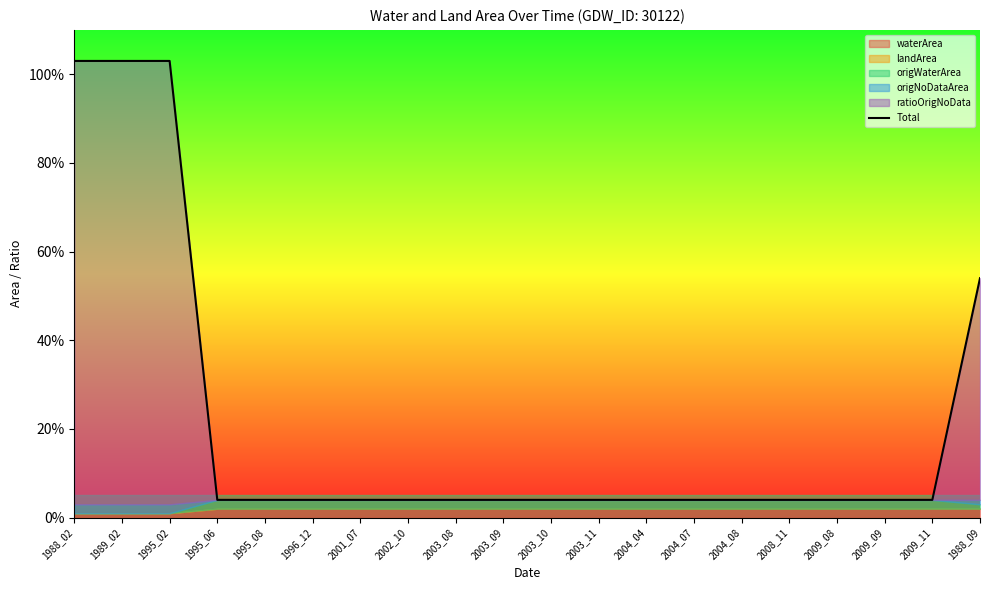

True or false: the data has more than 2 interior local peaks.

False